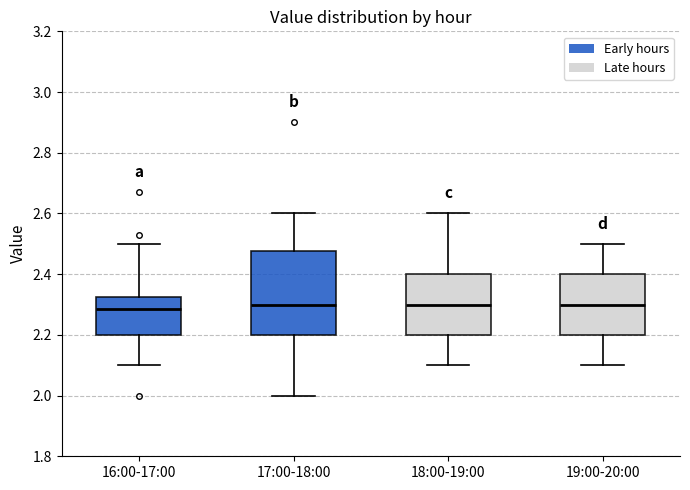

Where is the lower edge of the box for 17:00-18:00 on the y-axis? The values are not printed on the chart, so give them approximately, as read against the axis.

2.20